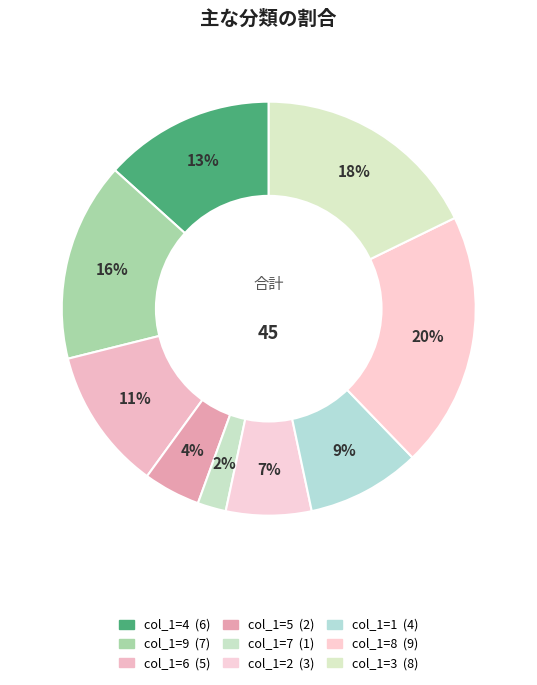

What is the smallest slice in the pie chart?

7